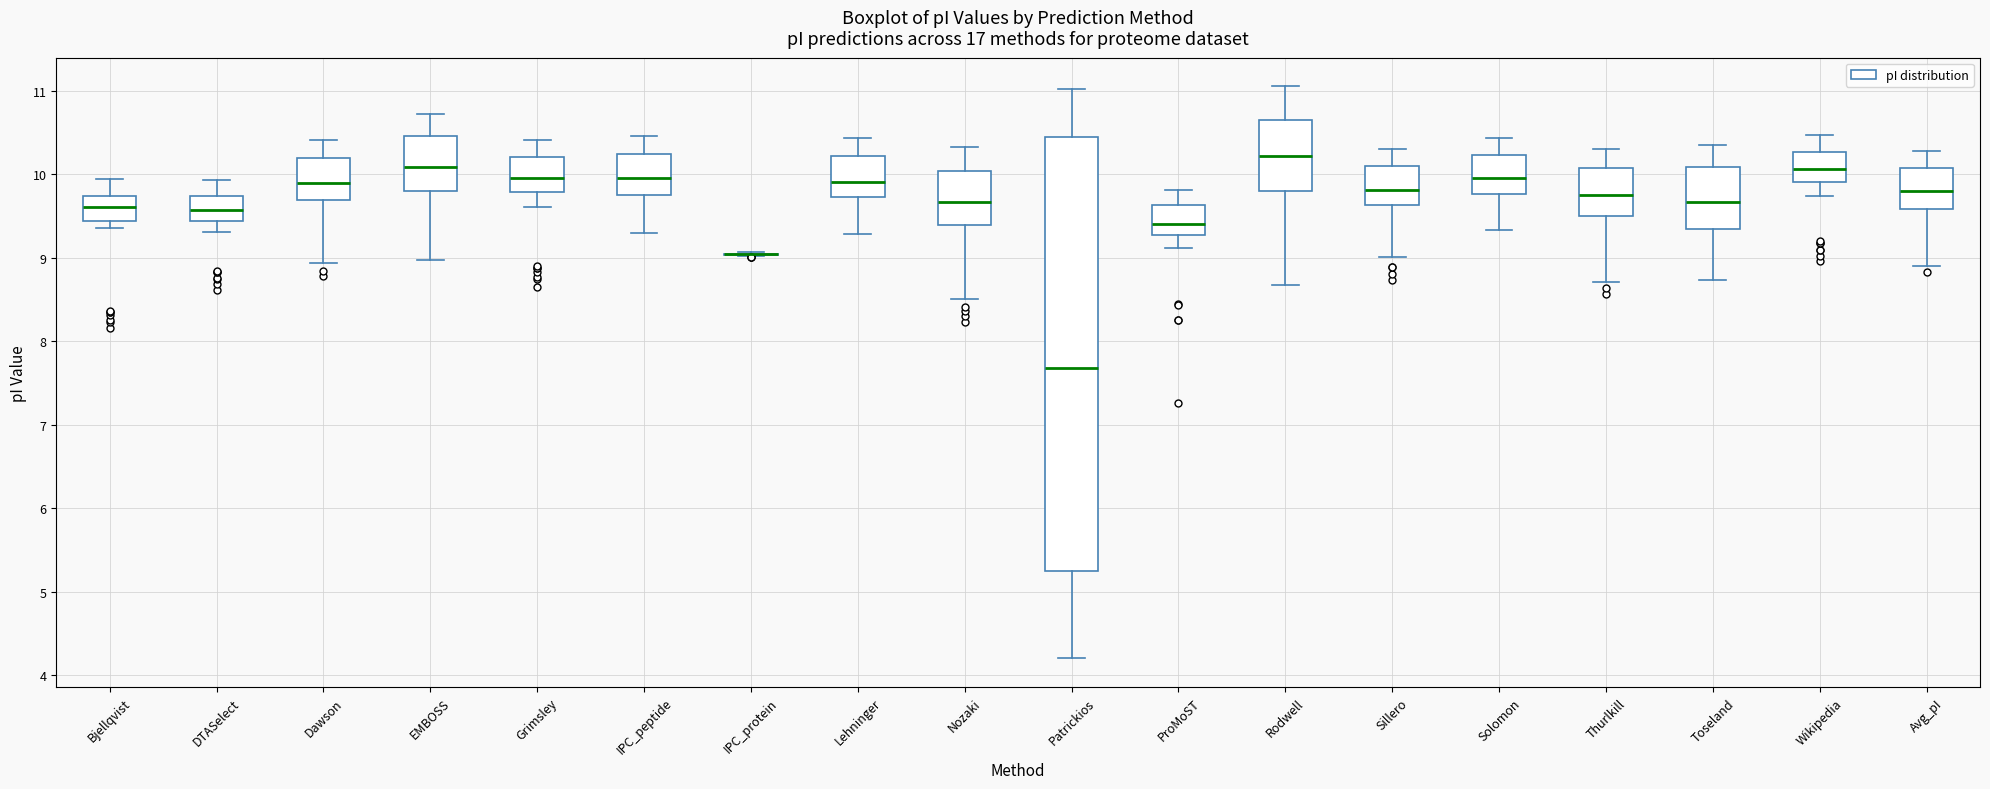

Reading left to right, read every box against the y-axis: the position of its median line, the range the box covers, and the ends of its whiskers. The values are not printed on the chart, so give them approximately, as read against the axis.

Bjellqvist: median 9.6, box 9.4 to 9.7, whiskers 9.4 (just below the box's lower edge) to 9.9
DTASelect: median 9.6, box 9.4 to 9.7, whiskers 9.3 to 9.9
Dawson: median 9.9, box 9.7 to 10.2, whiskers 8.9 to 10.4
EMBOSS: median 10.1, box 9.8 to 10.5, whiskers 9.0 to 10.7
Grimsley: median 10.0, box 9.8 to 10.2, whiskers 9.6 to 10.4
IPC_peptide: median 10.0, box 9.8 to 10.2, whiskers 9.3 to 10.5
IPC_protein: box collapsed to a line at 9.0, whiskers 9.0 to 9.1
Lehninger: median 9.9, box 9.7 to 10.2, whiskers 9.3 to 10.4
Nozaki: median 9.7, box 9.4 to 10.0, whiskers 8.5 to 10.3
Patrickios: median 7.7, box 5.3 to 10.4, whiskers 4.2 to 11.0
ProMoST: median 9.4, box 9.3 to 9.6, whiskers 9.1 to 9.8
Rodwell: median 10.2, box 9.8 to 10.7, whiskers 8.7 to 11.1
Sillero: median 9.8, box 9.6 to 10.1, whiskers 9.0 to 10.3
Solomon: median 10.0, box 9.8 to 10.2, whiskers 9.3 to 10.4
Thurlkill: median 9.8, box 9.5 to 10.1, whiskers 8.7 to 10.3
Toseland: median 9.7, box 9.3 to 10.1, whiskers 8.7 to 10.4
Wikipedia: median 10.1, box 9.9 to 10.3, whiskers 9.7 to 10.5
Avg_pI: median 9.8, box 9.6 to 10.1, whiskers 8.9 to 10.3